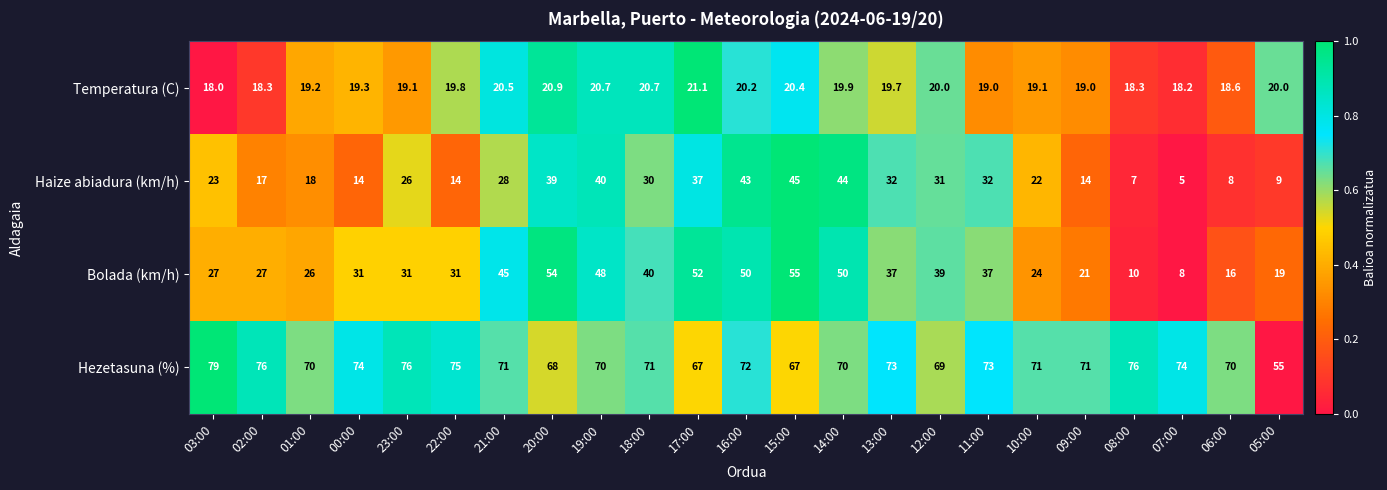

What is the average value of the Temperatura (C) series?

19.6